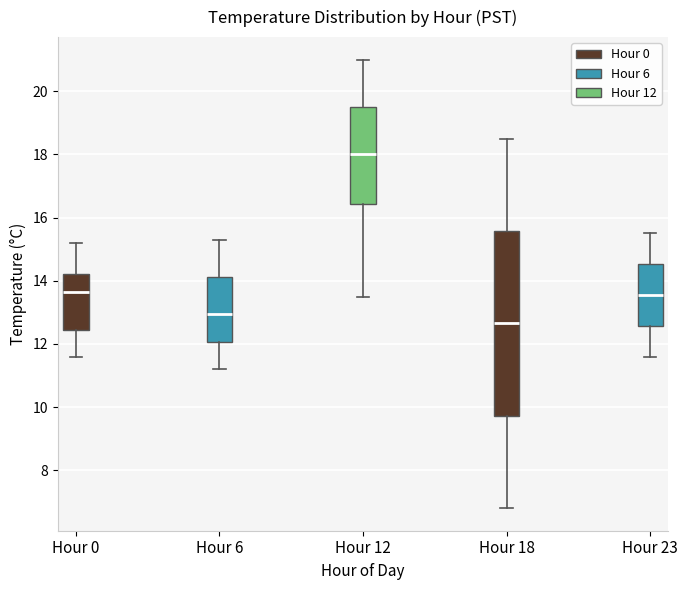

Reading left to right, read every box against the y-axis: the position of its median line, the range the box covers, and the ends of its whiskers. The values are not printed on the chart, so give them approximately, as read against the axis.

Hour 0: median 13.6, box 12.4 to 14.2, whiskers 11.6 to 15.2
Hour 6: median 13.0, box 12.0 to 14.2, whiskers 11.2 to 15.4
Hour 12: median 18.0, box 16.4 to 19.6, whiskers 13.6 to 21.0
Hour 18: median 12.6, box 9.8 to 15.6, whiskers 6.8 to 18.6
Hour 23: median 13.6, box 12.6 to 14.6, whiskers 11.6 to 15.6